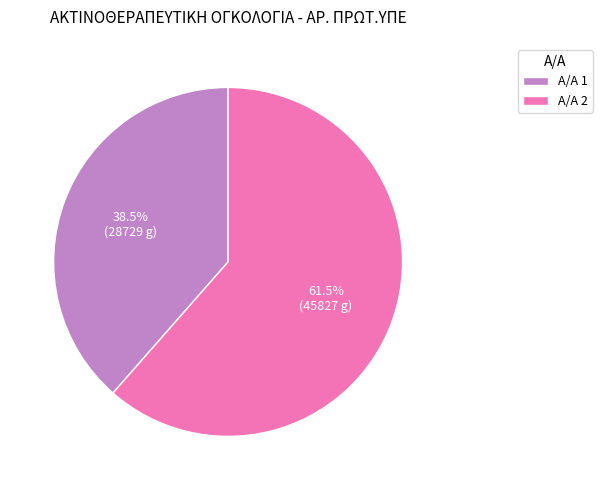

What is the smallest slice in the pie chart?

Α/Α 1